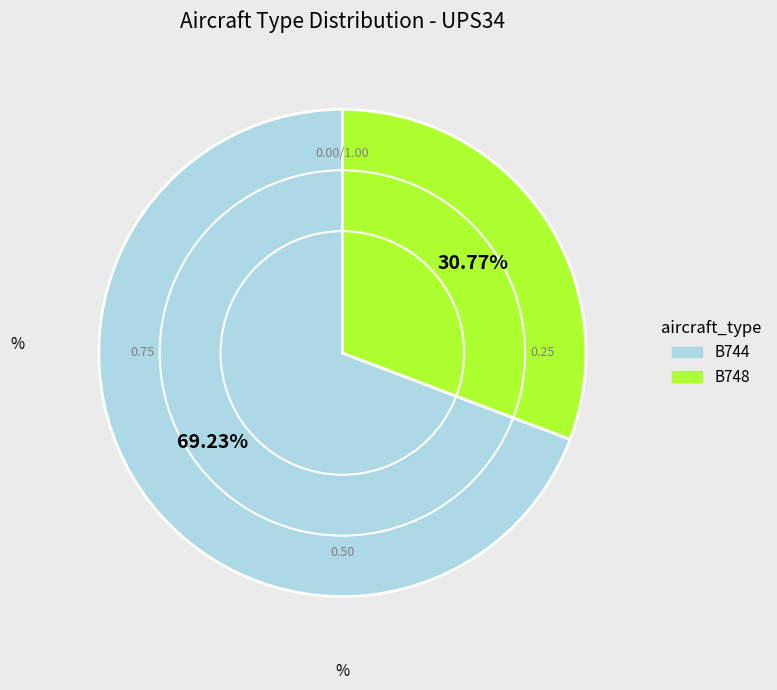

To the nearest percent, what is the average slice percentage?

50%